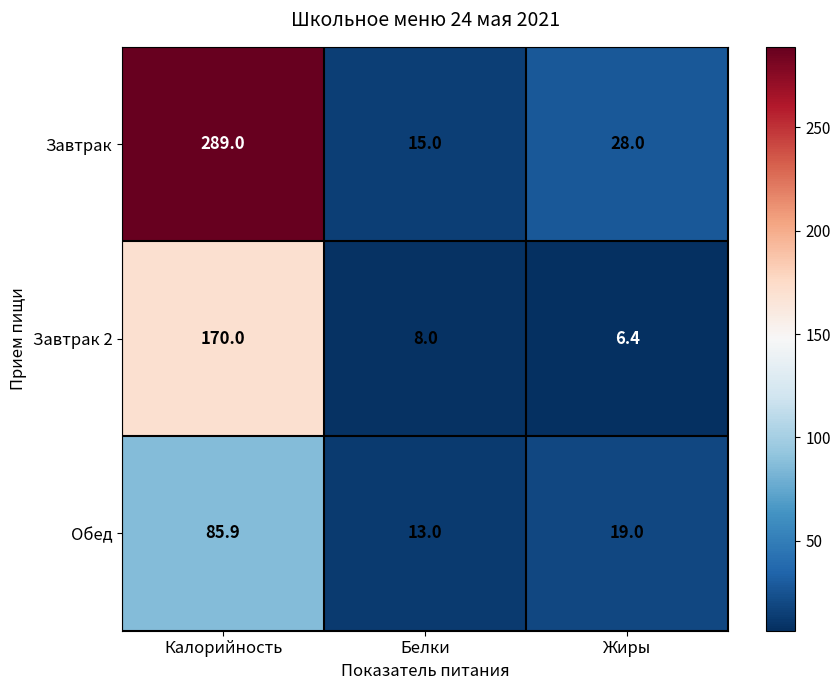

List the series in order of their overall mean, lowest first.

Обед, Завтрак 2, Завтрак